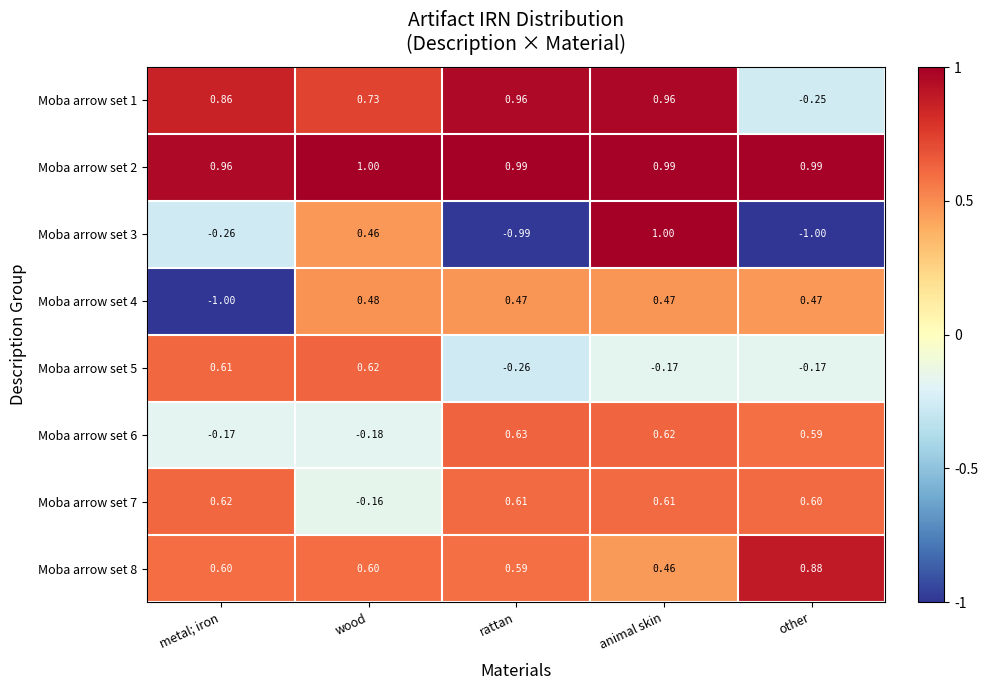

What is the maximum value shown in the chart?

1.0